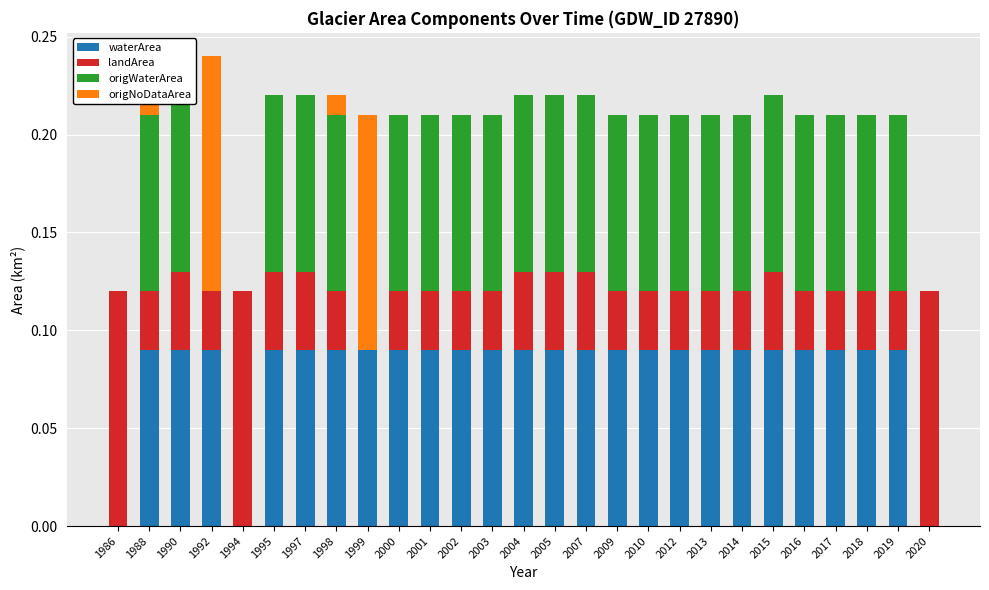

What is the difference between the maximum and minimum values in the origNoDataArea series?

0.1